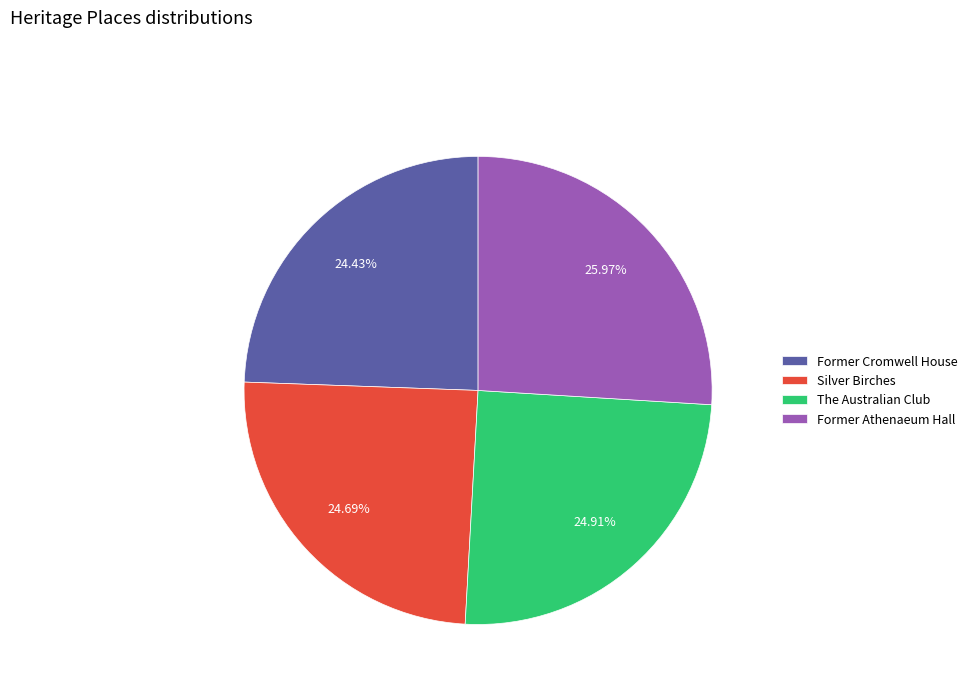

Does Silver Birches represent more than half of the total?

No